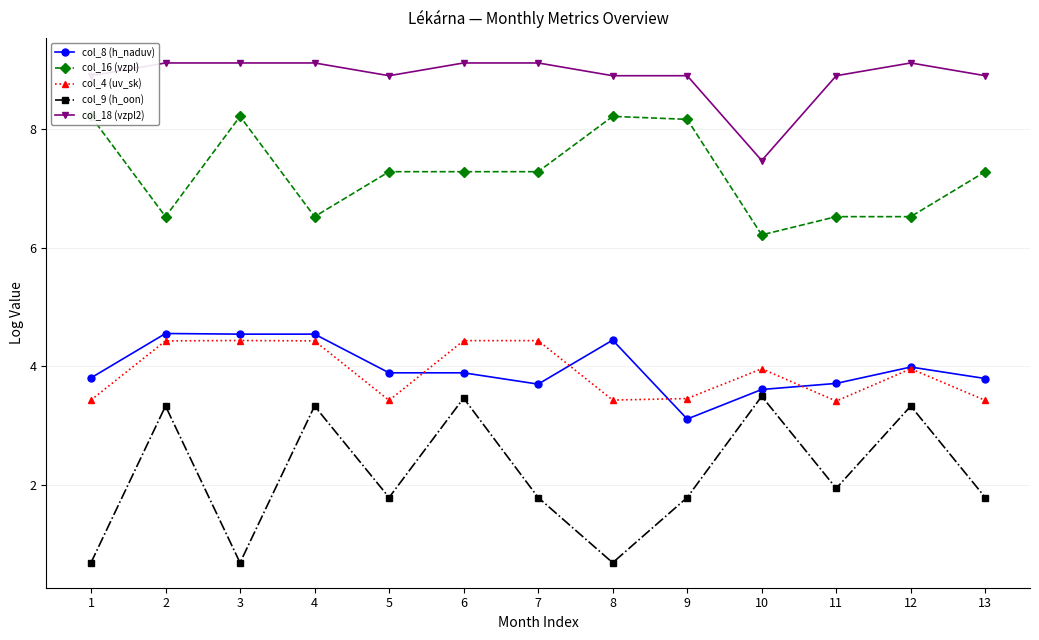

What is the sum of the col_8 (h_naduv) values at 5 and 10?

7.5